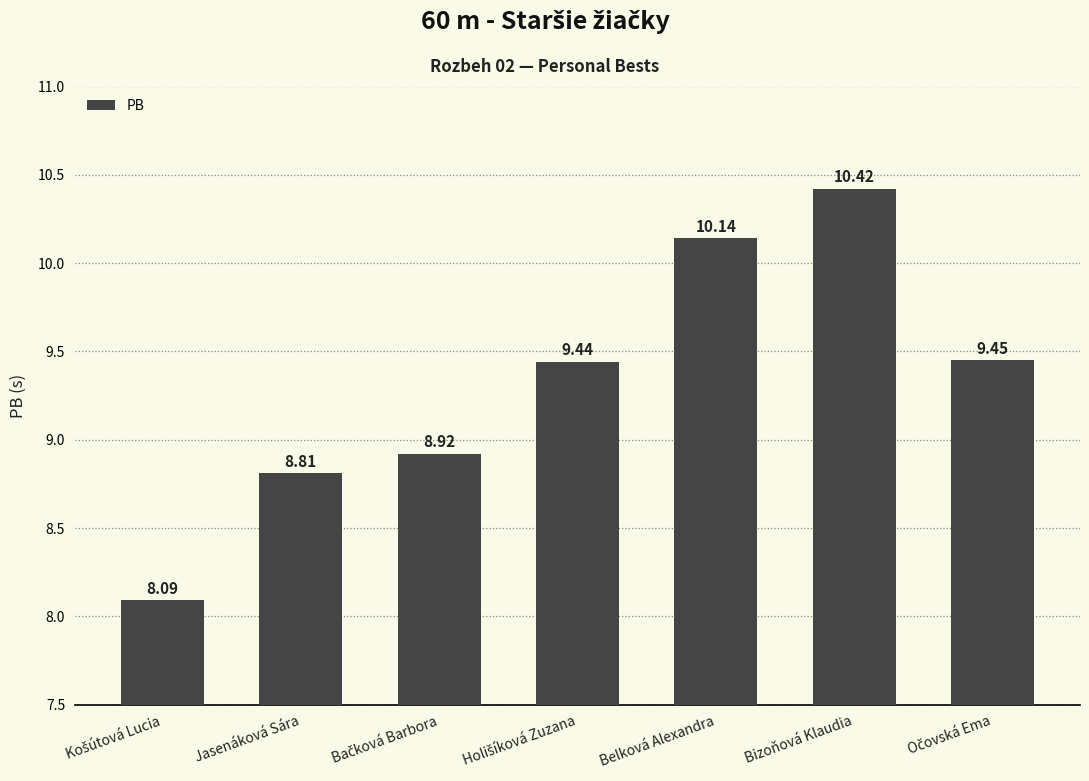

At which category does the chart reach its peak across all series?

Bizoňová Klaudia